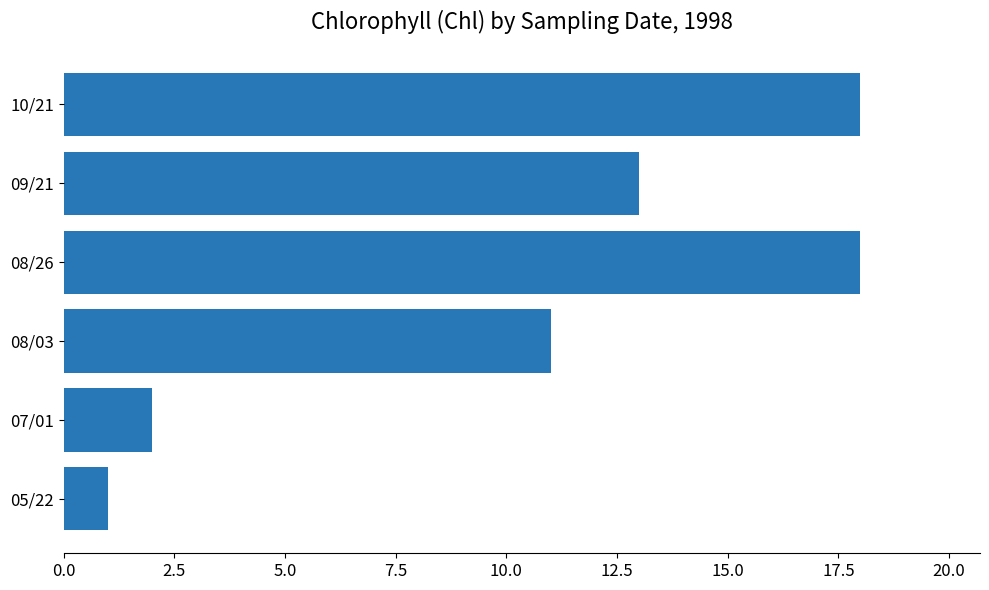

At which label is the value closest to 9?

08/03